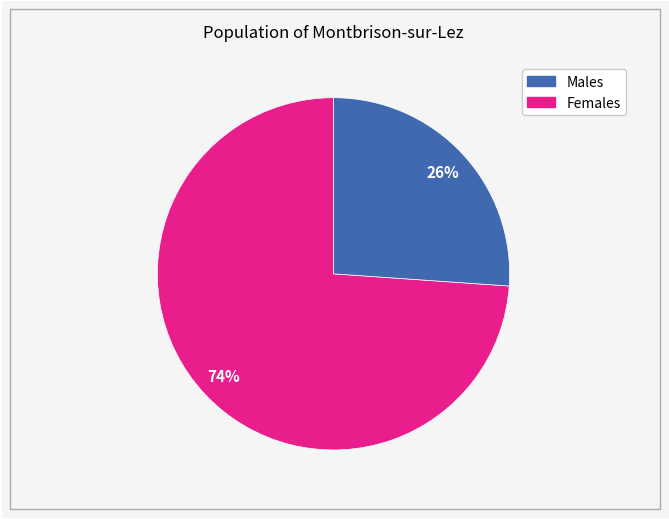

To the nearest percent, what is the difference between the largest and smallest slice percentages?

48%